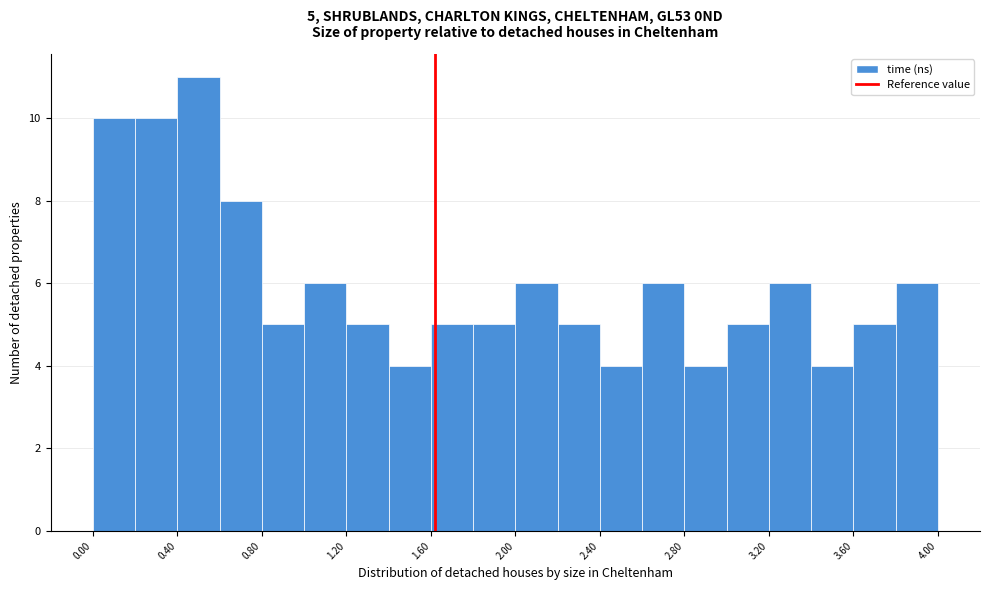

Over which range of the x-axis is the bar tallest?

0.4 to 0.6